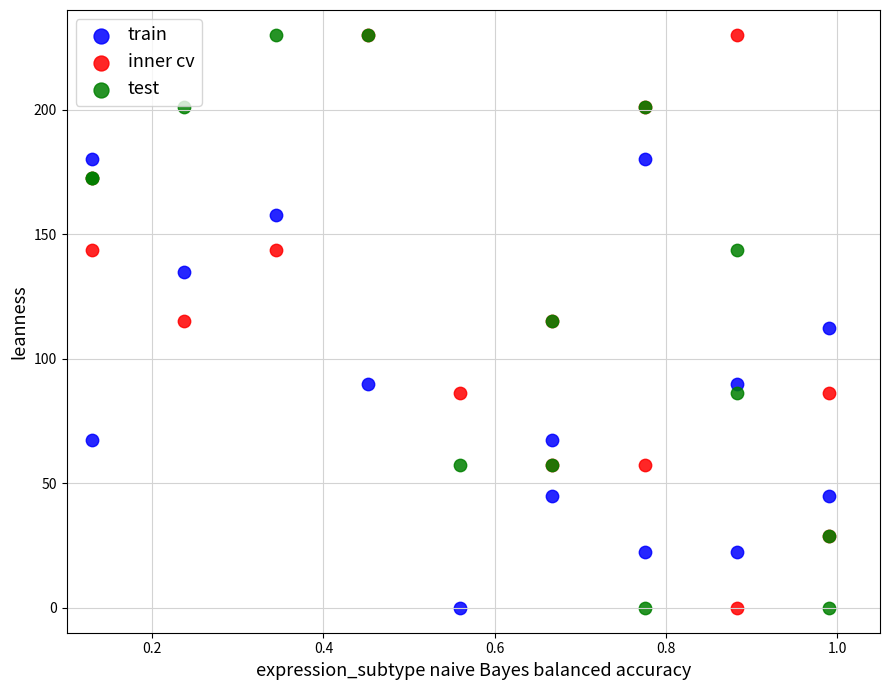

What is the X range (max minus min) for the scatter plot?

0.9